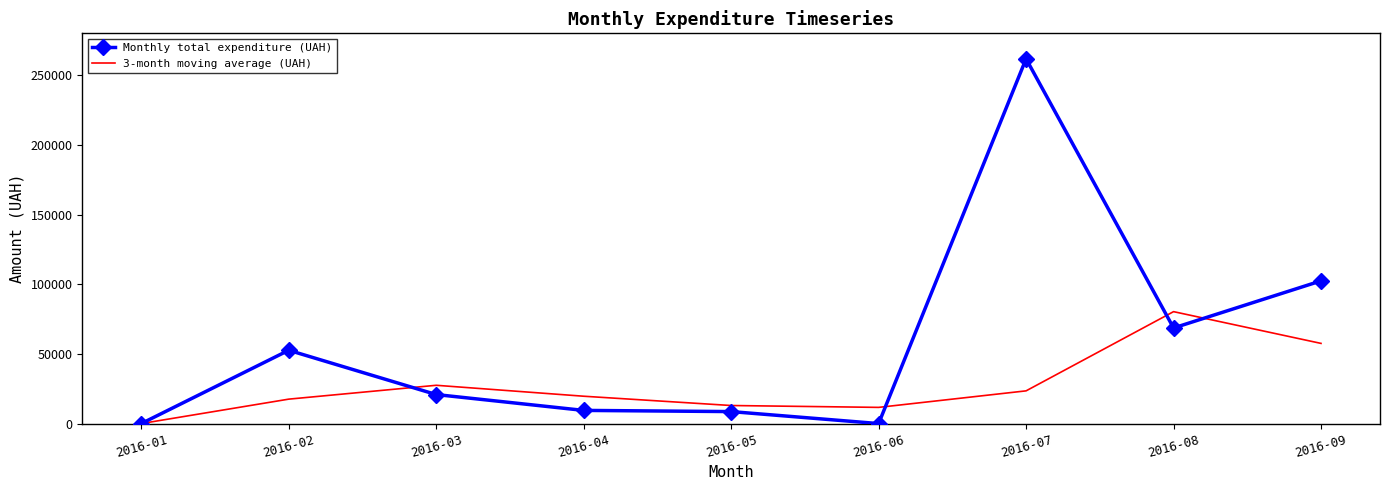

Which series has the widest spread of values?

Monthly total expenditure (UAH)